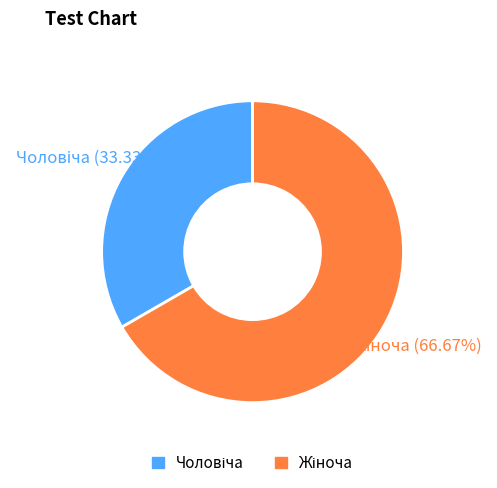

Is there a majority slice in this chart?

Yes